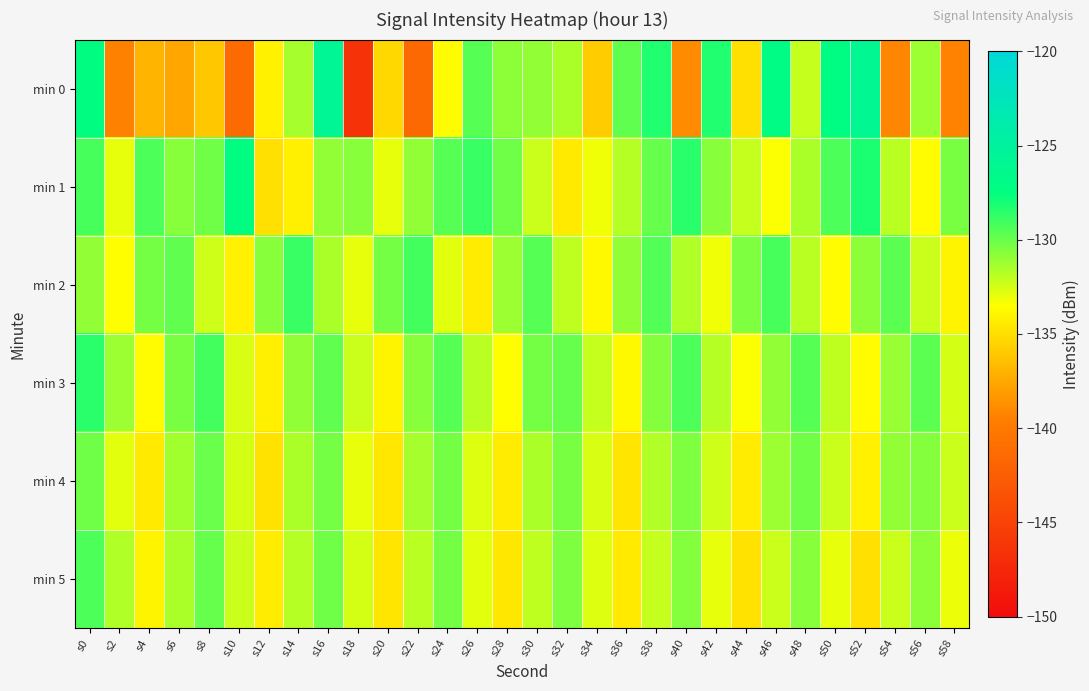

What is the total value across all series at s50?

-787.4